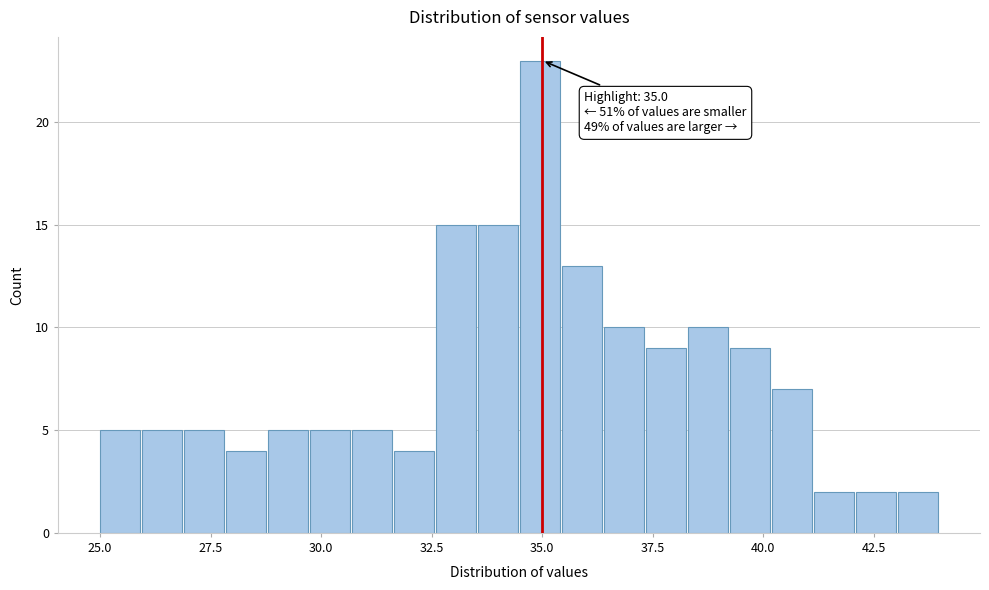

Read against the x-axis, roughly where is the centre of the tallest bar?

35.0